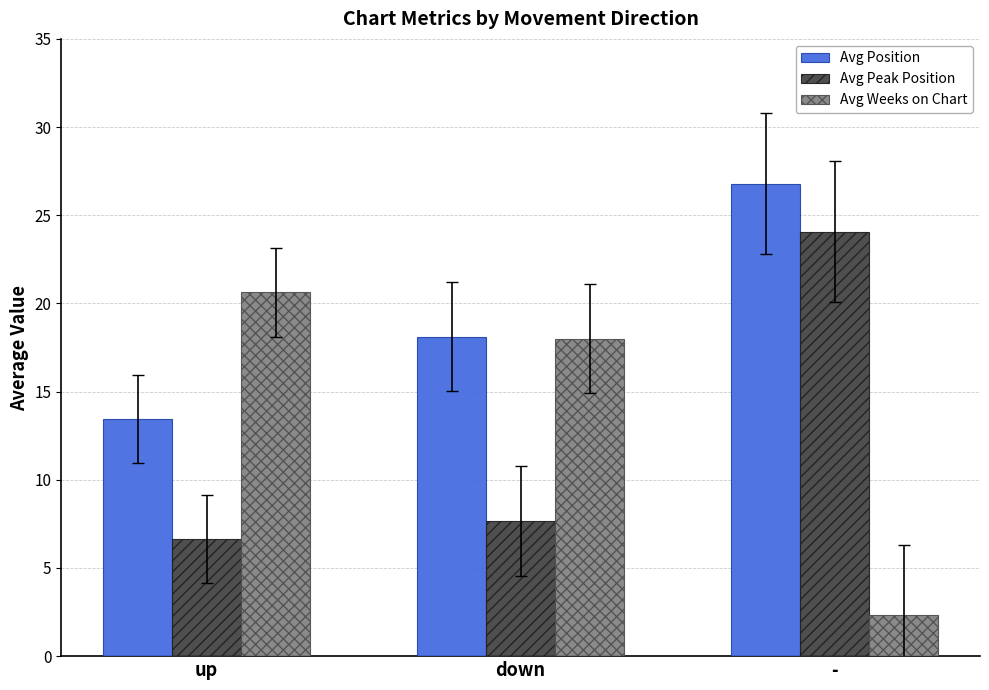

True or false: Avg Peak Position has a value of 7.7 at down.

True